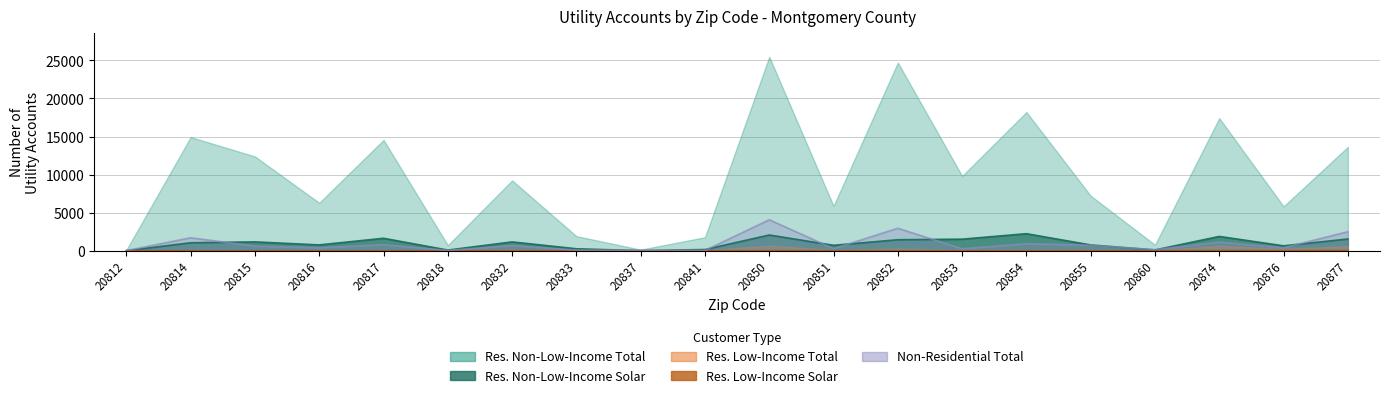

What is the difference between the Non-Residential Total values at 20850 and 20818?

4027